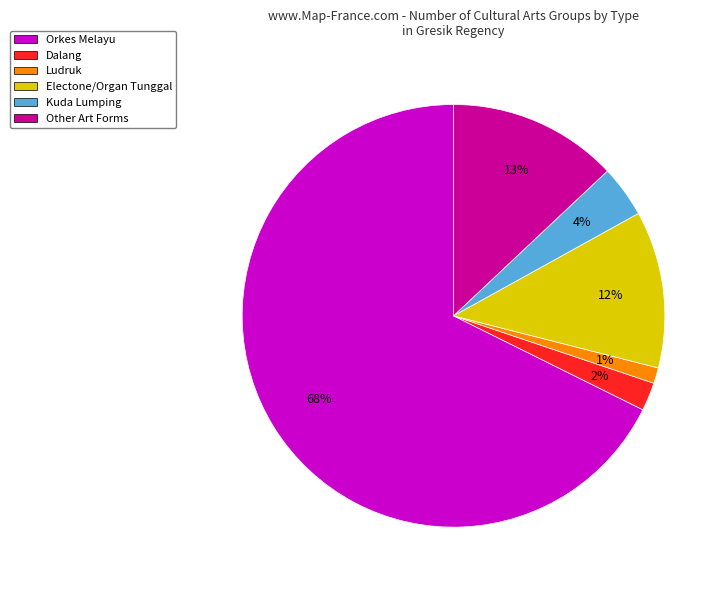

To the nearest percent, what is the average slice percentage?

17%